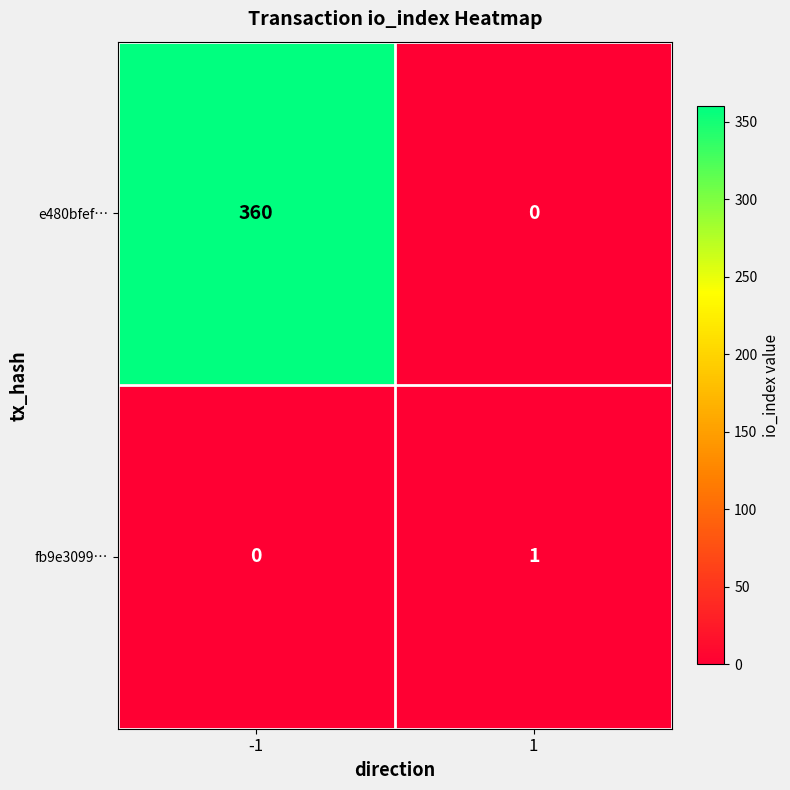

True or false: fb9e3099… has a value of 1 at -1.

False